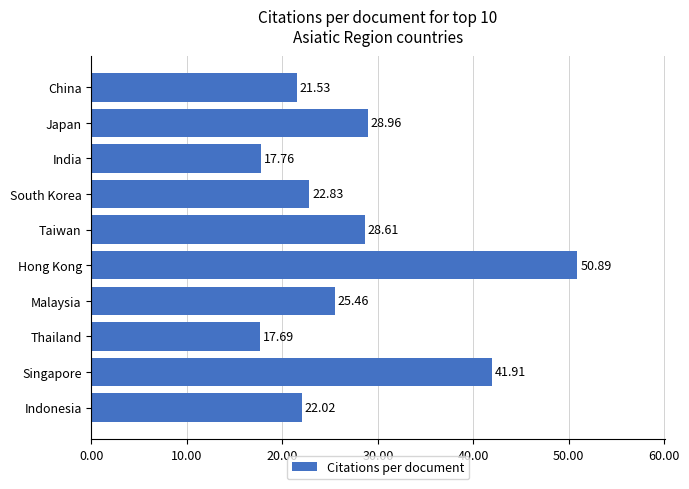

How many values are below 25?

5